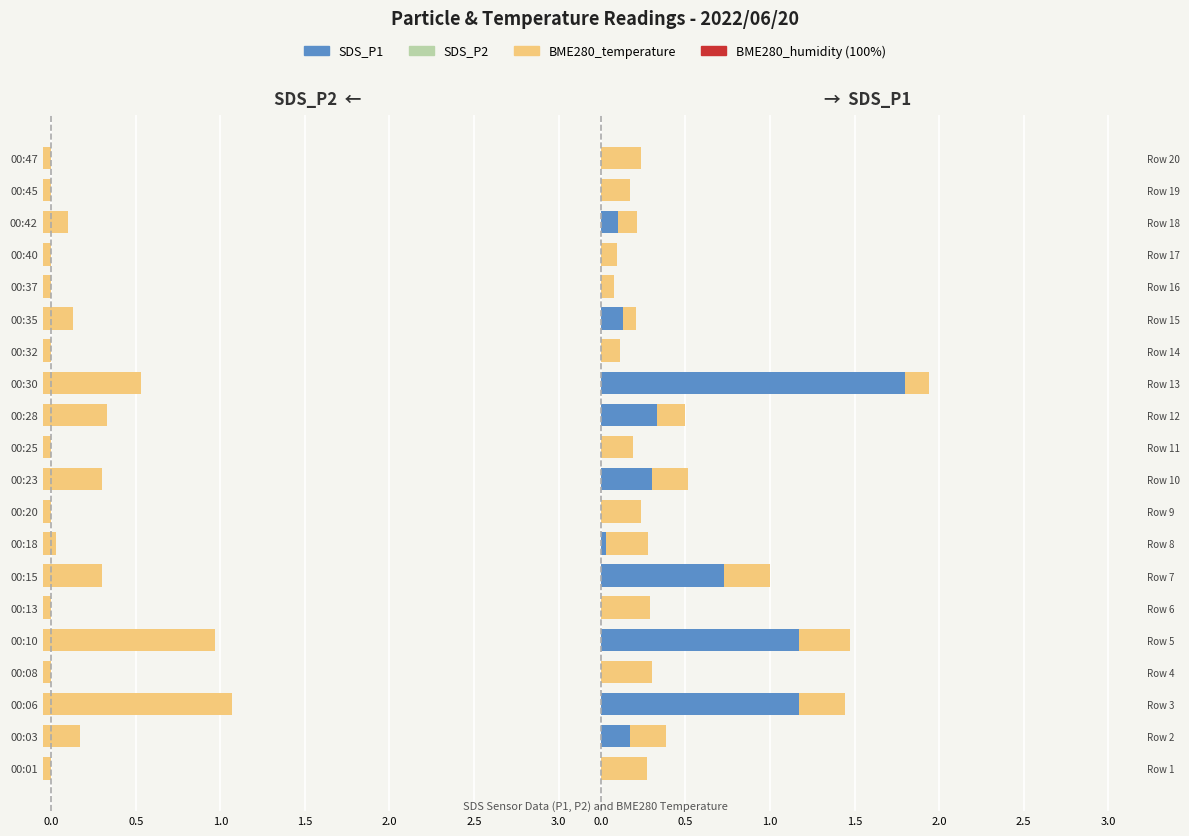

What is the lowest value of the BME280_temperature_R series?

0.1